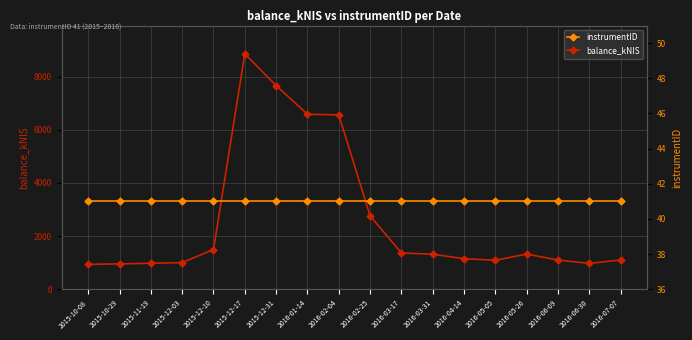

What is the label of the 15th point from the left?

2016-05-26